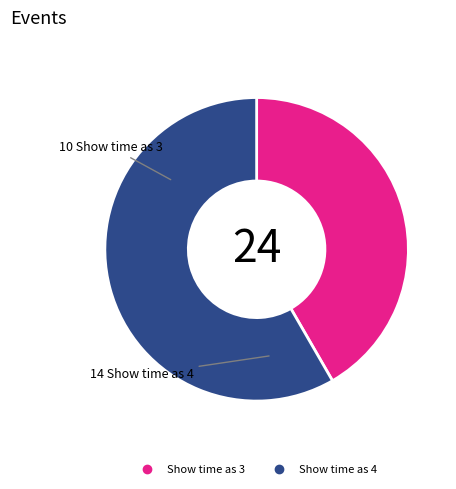

Does any single category account for the majority?

Yes